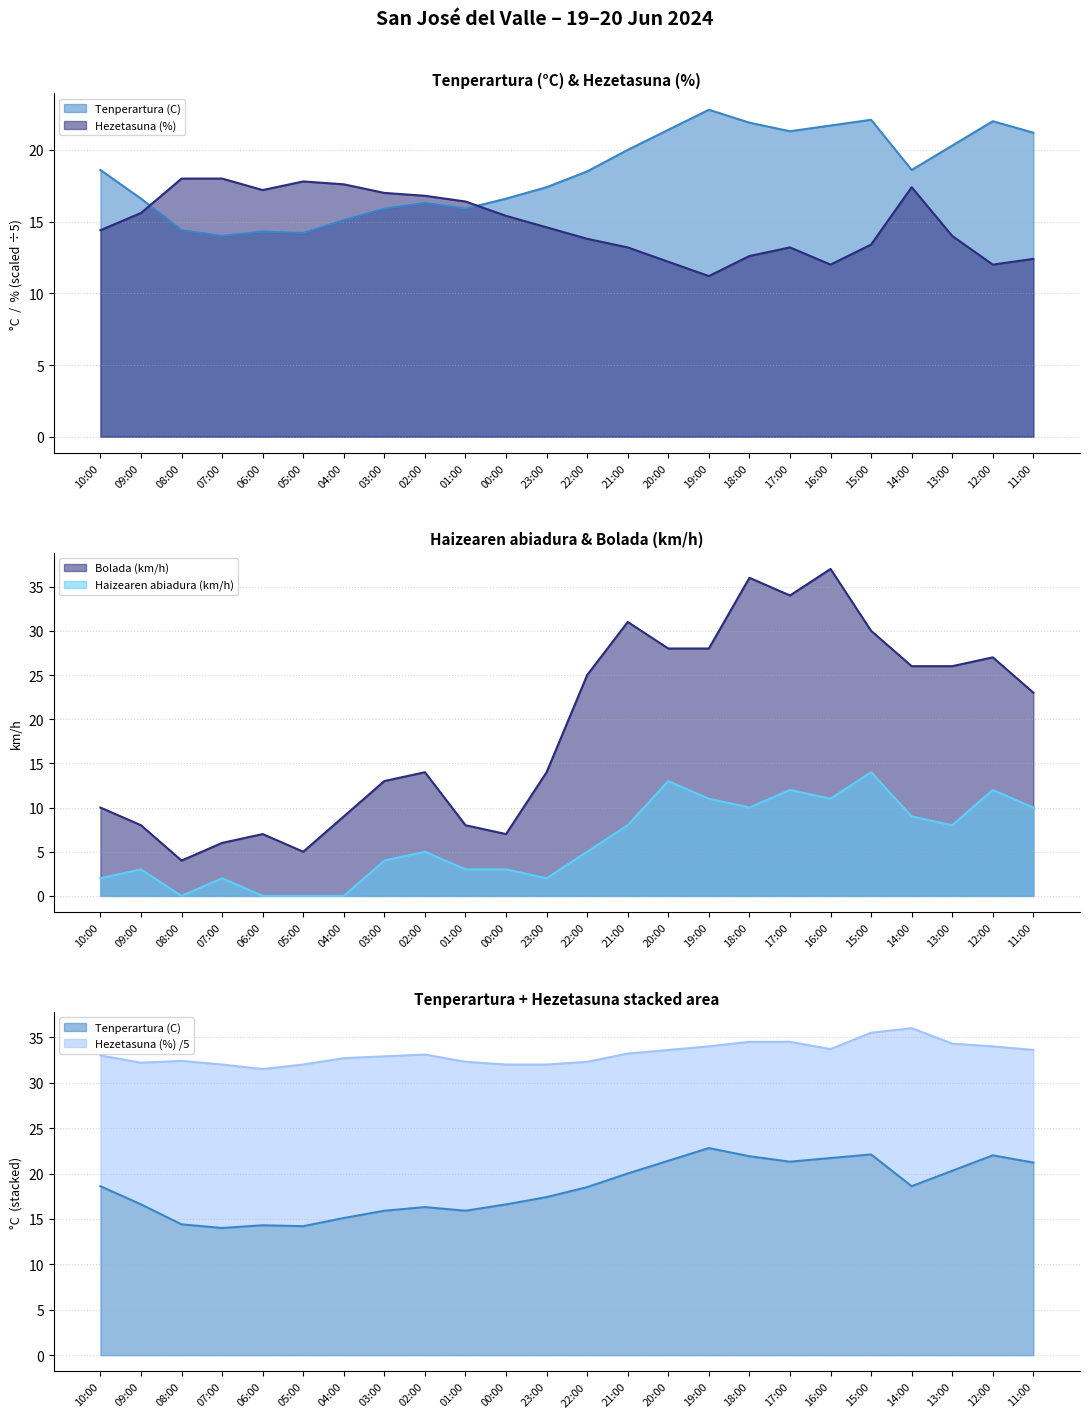

True or false: Bolada (km/h) has a value of 1.7 at 06:00.

False